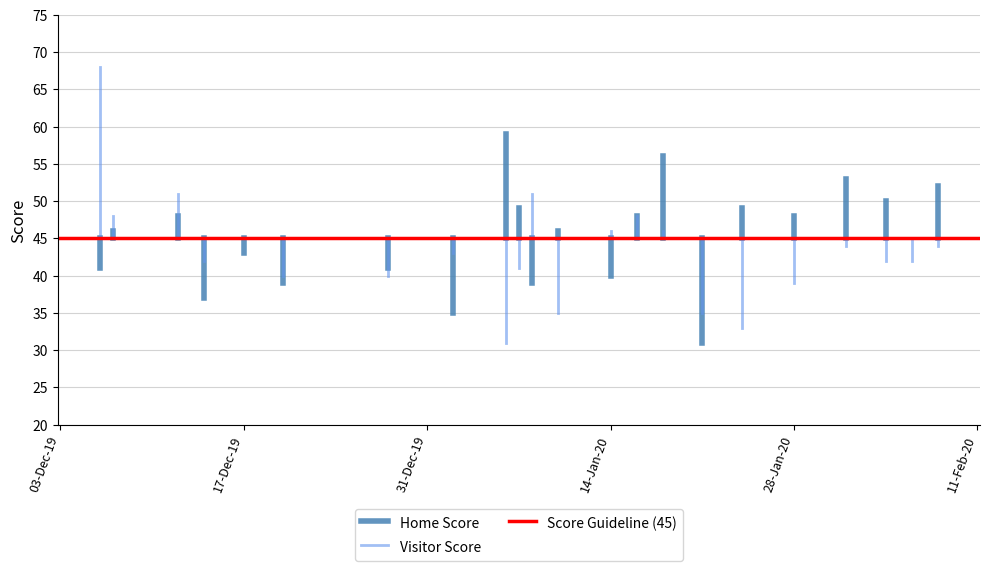

What is the value of the Score Guideline (45) point at the 2nd from the left?

45